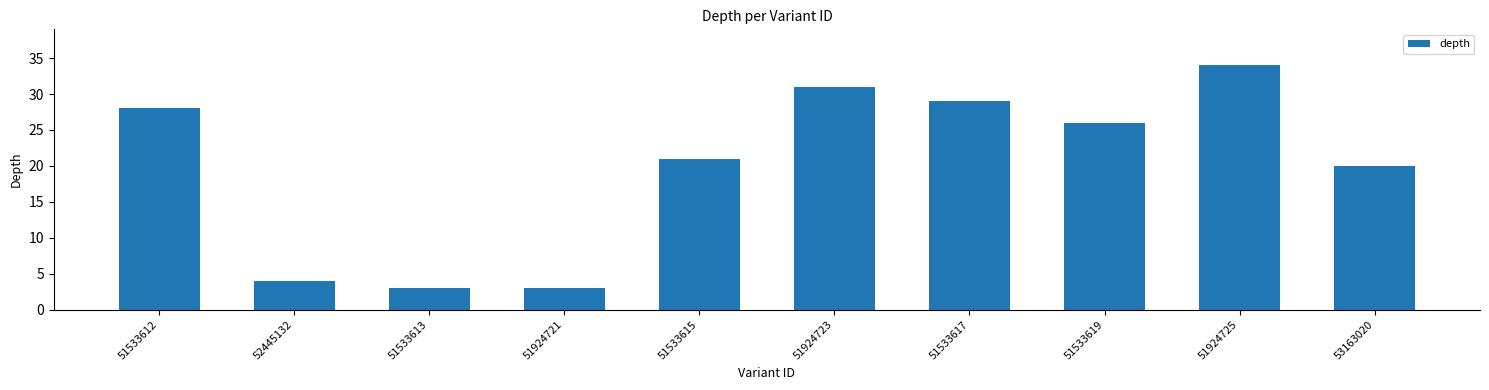

What is the sum of all values?

199